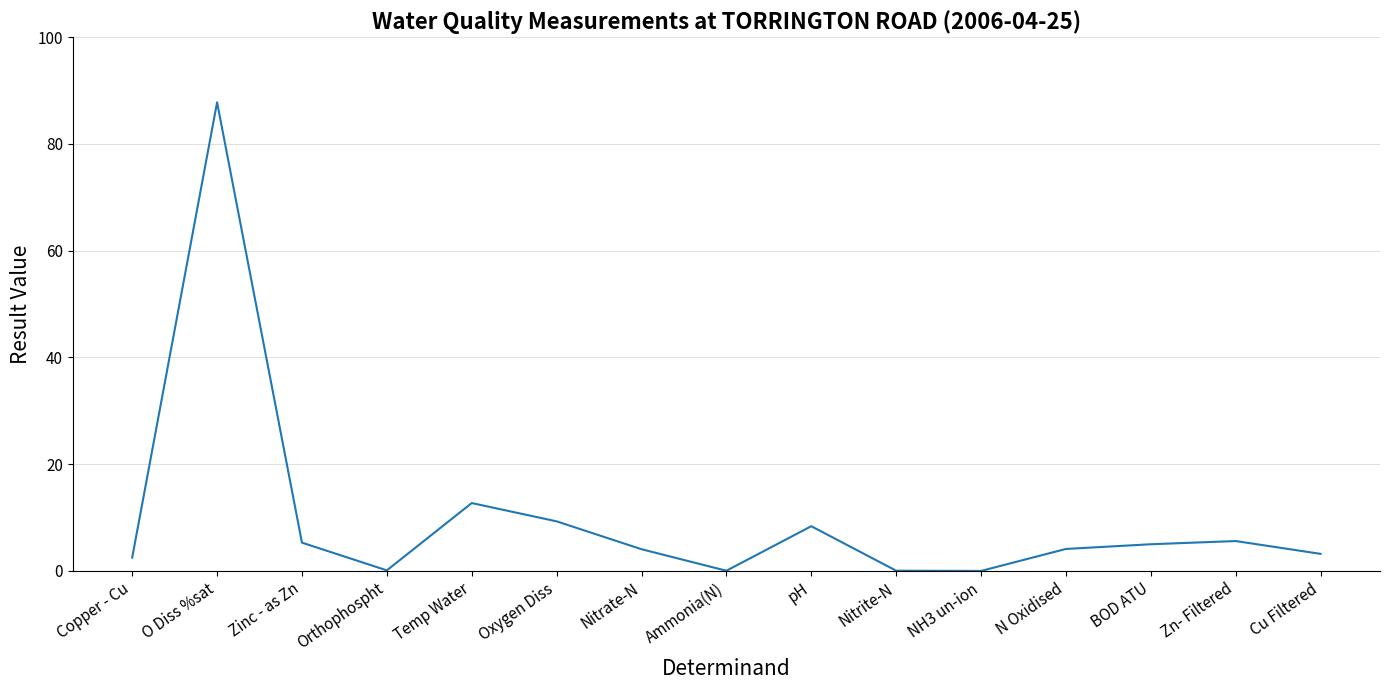

What is the difference between the values at Oxygen Diss and Copper - Cu?

6.8